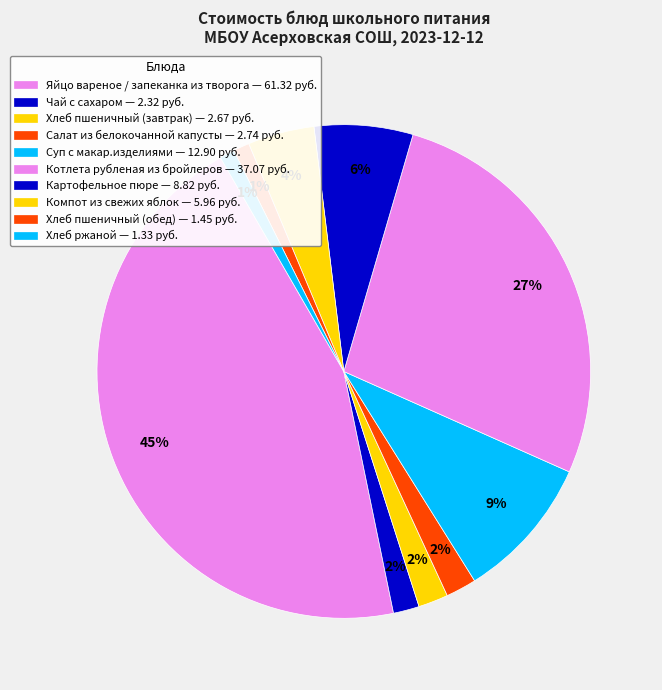

How many slices are in this pie chart?

10